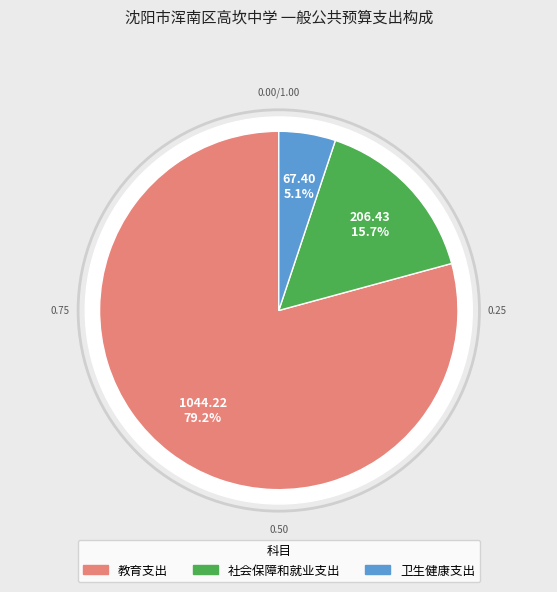

How many segments does this pie chart have?

3